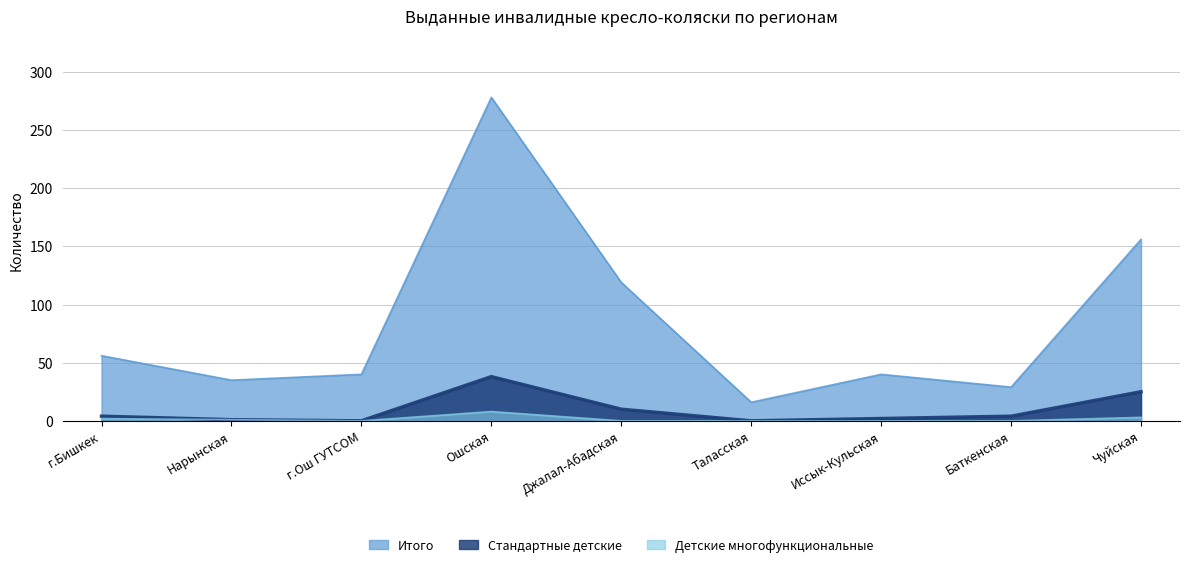

How many values in Стандартные детские are above zero?

7